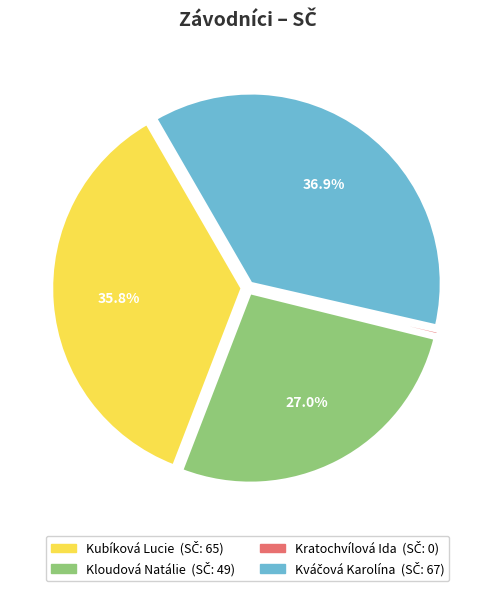

Does Kloudová Natálie account for over 50% of the chart?

No